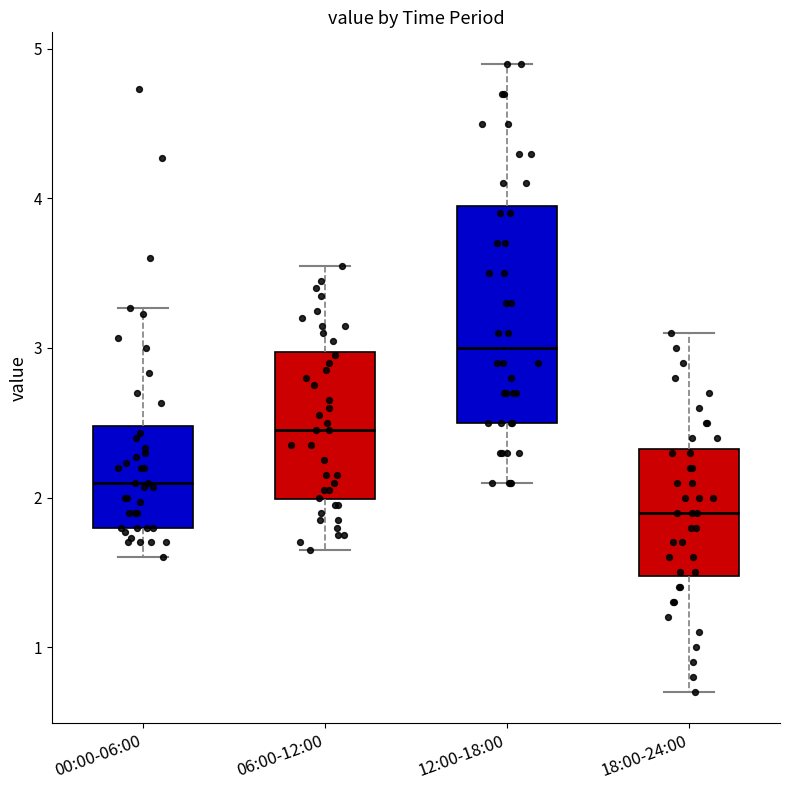

Reading left to right, transcribe this box plot: for each box, give where its median line is, the range the box spans, and where its two whiskers end, as read against the y-axis. The values are not printed on the chart, so give them approximately, as read against the axis.

00:00-06:00: median 2.1, box 1.8 to 2.5, whiskers 1.6 to 3.3
06:00-12:00: median 2.5, box 2.0 to 3.0, whiskers 1.7 to 3.6
12:00-18:00: median 3.0, box 2.5 to 4.0, whiskers 2.1 to 4.9
18:00-24:00: median 1.9, box 1.5 to 2.3, whiskers 0.7 to 3.1